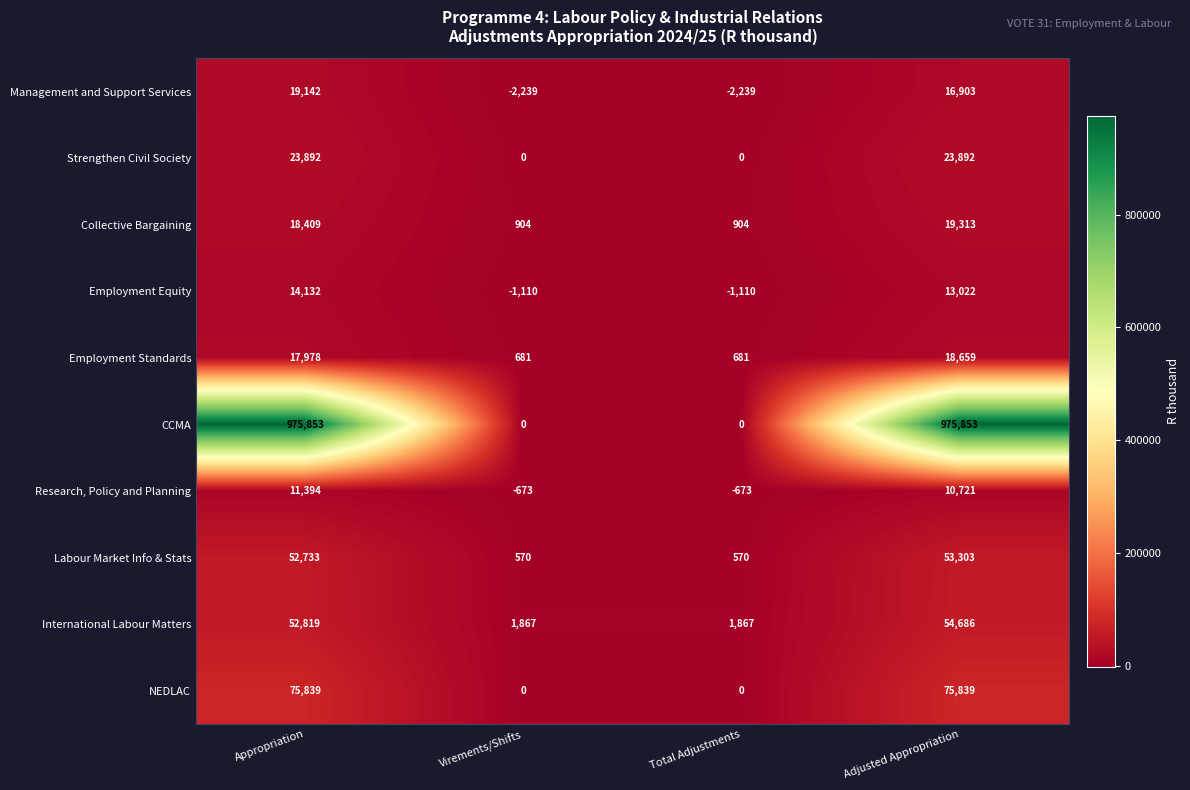

How many distinct data groups are displayed?

10